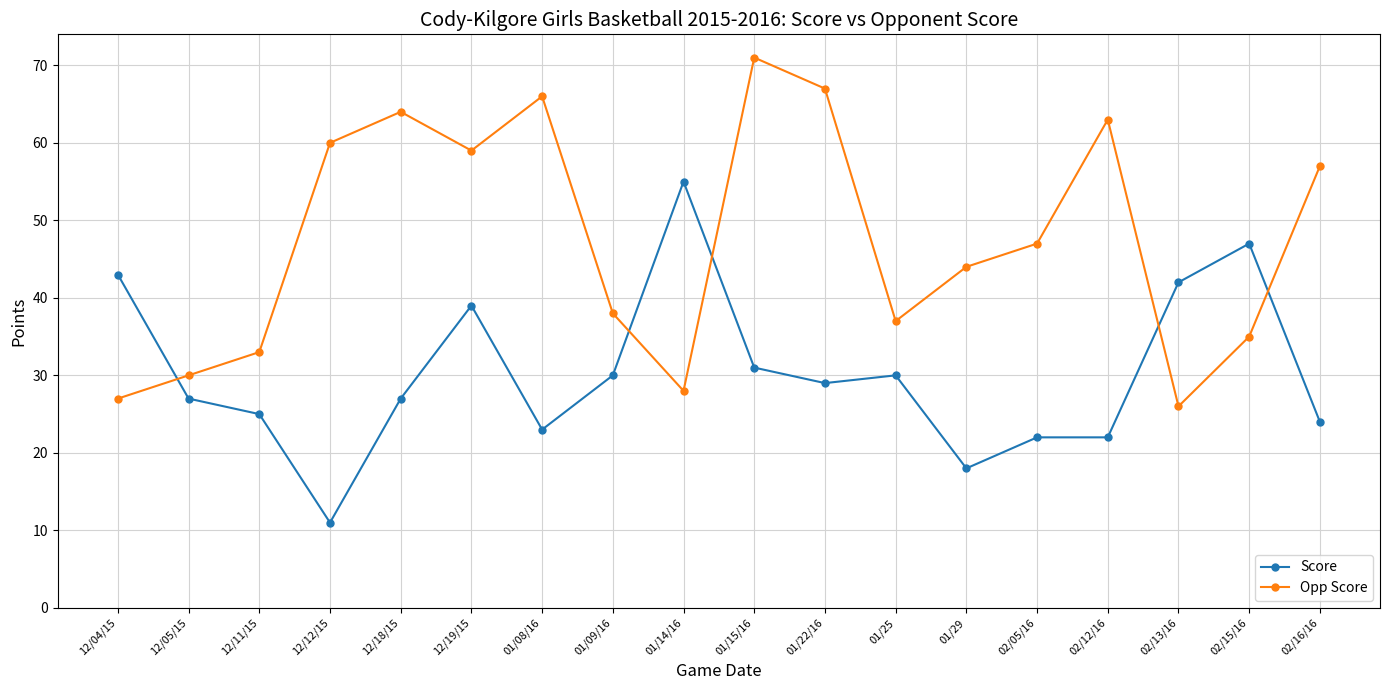

Count the number of data series in this chart.

2